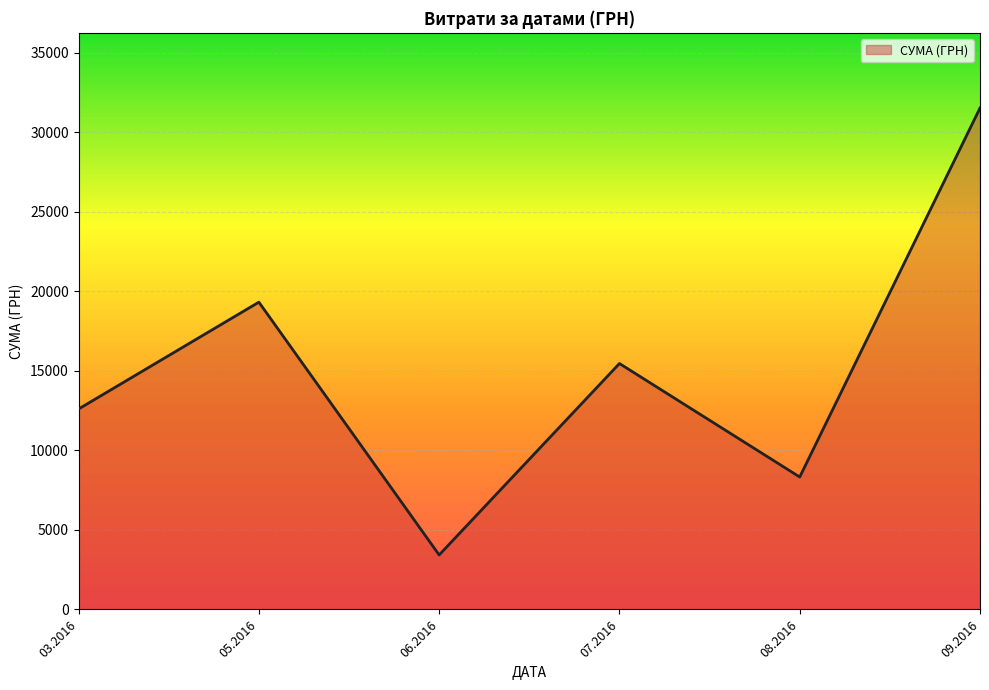

At which category does the chart reach its peak across all series?

09.2016